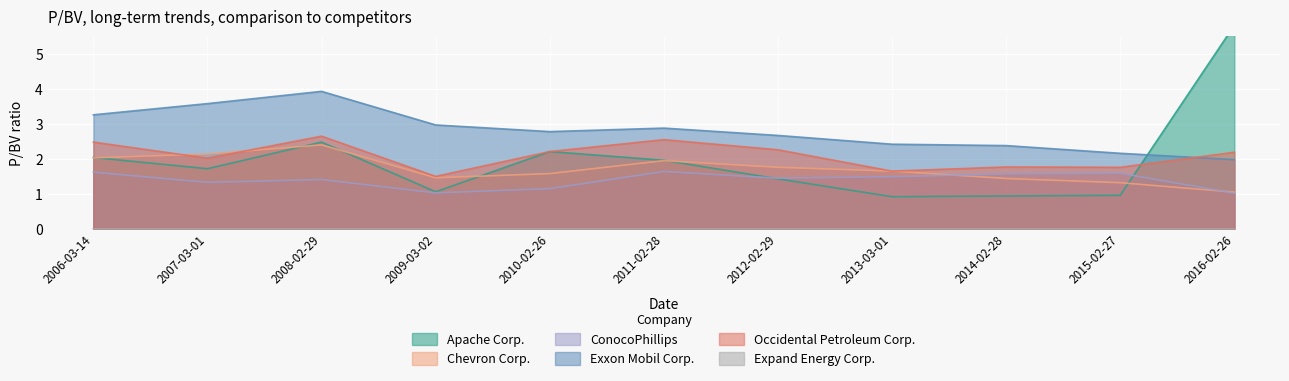

How many interior local peaks does the Apache Corp. series have?

2